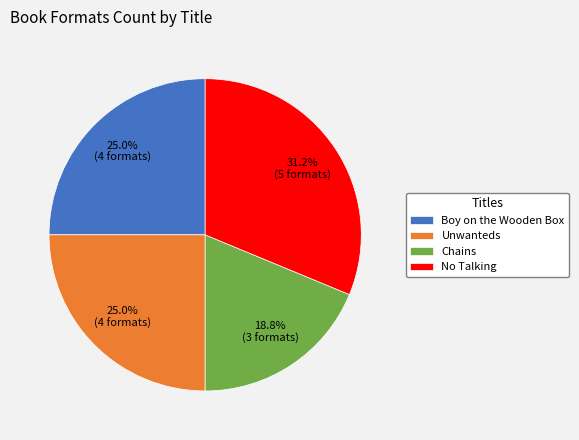

To the nearest percent, what is the combined percentage of Boy on the Wooden Box and Unwanteds?

50%